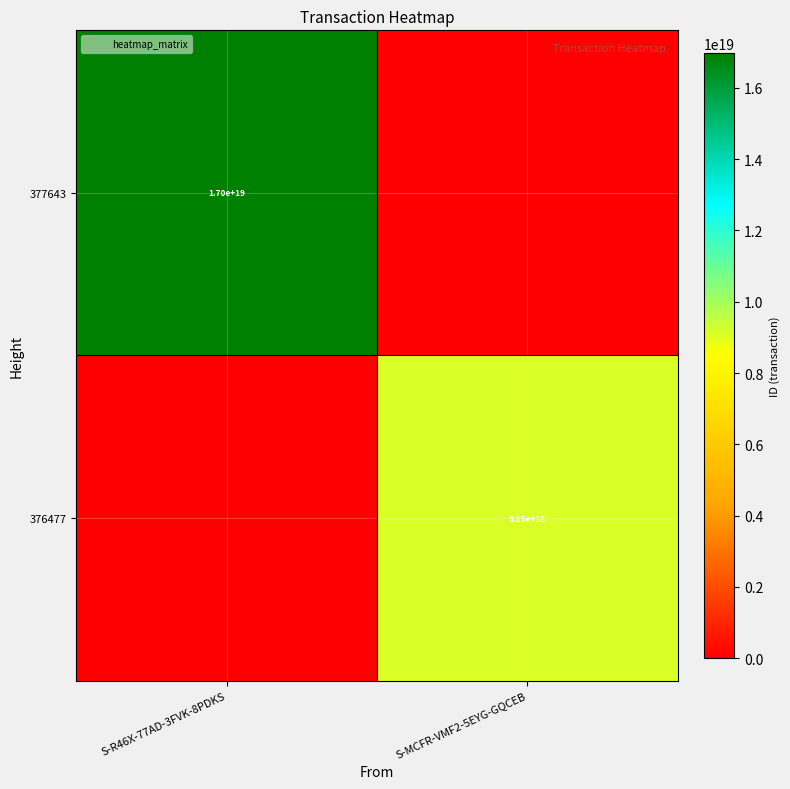

At which label does 377643 reach its minimum?

S-MCFR-VMF2-5EYG-GQCEB